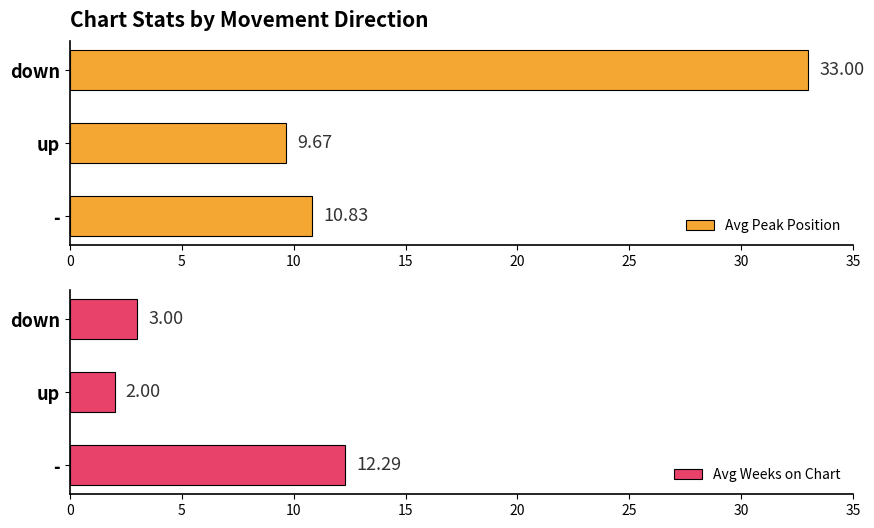

What are all the series names shown in the legend?

Avg Peak Position, Avg Weeks on Chart